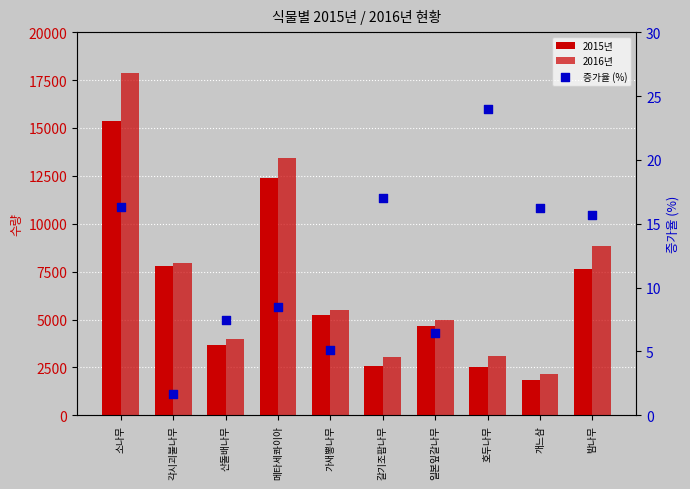

Which series contains the lowest Y value?

증가율 (%)